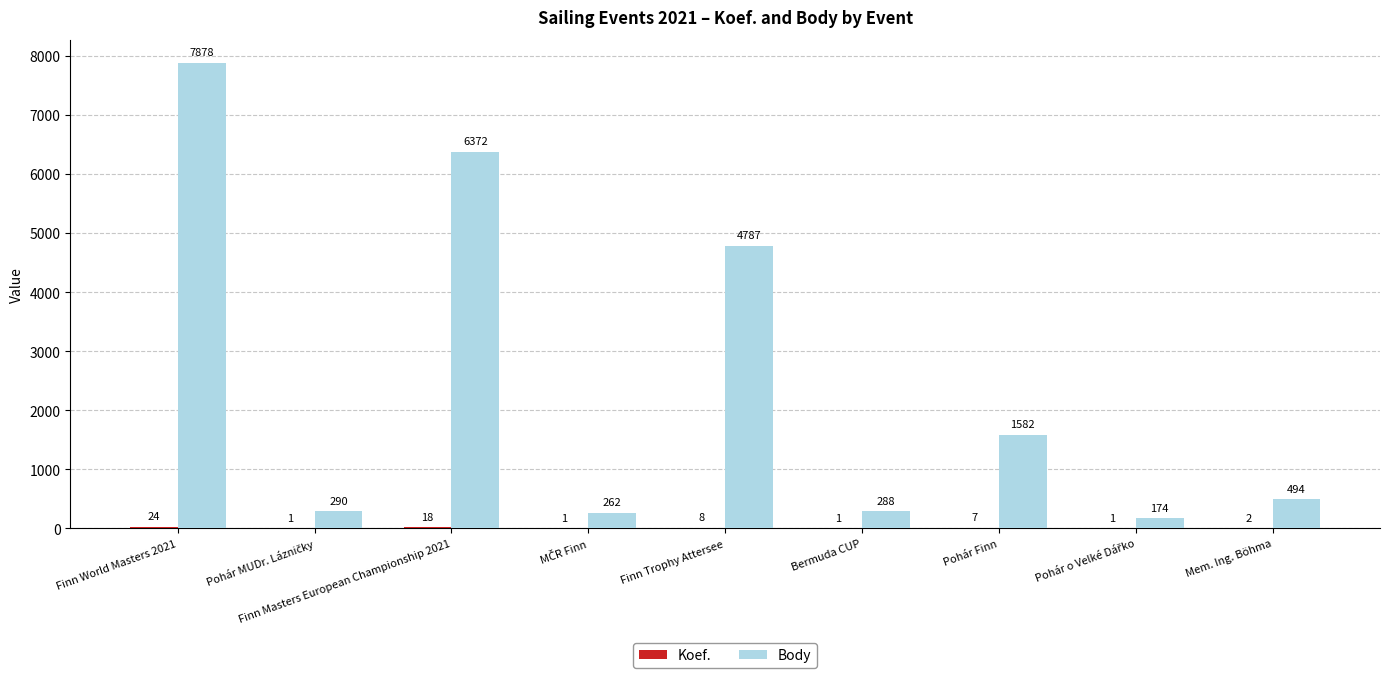

Which series changed the most between Bermuda CUP and Mem. Ing. Böhma?

Body